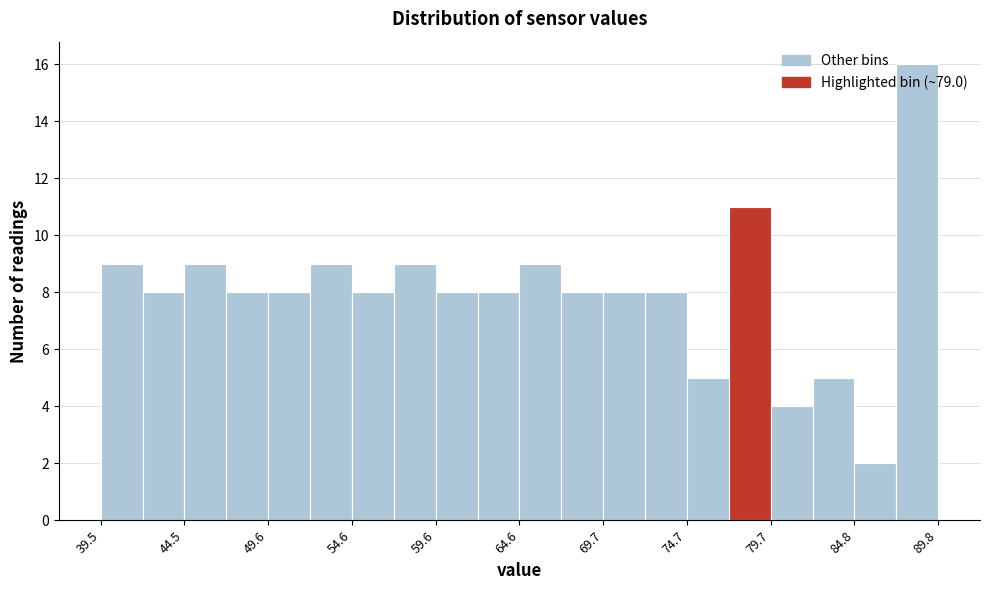

Around what value on the x-axis is the tallest bar? Give the approximate position of its centre, as read against the axis.

89